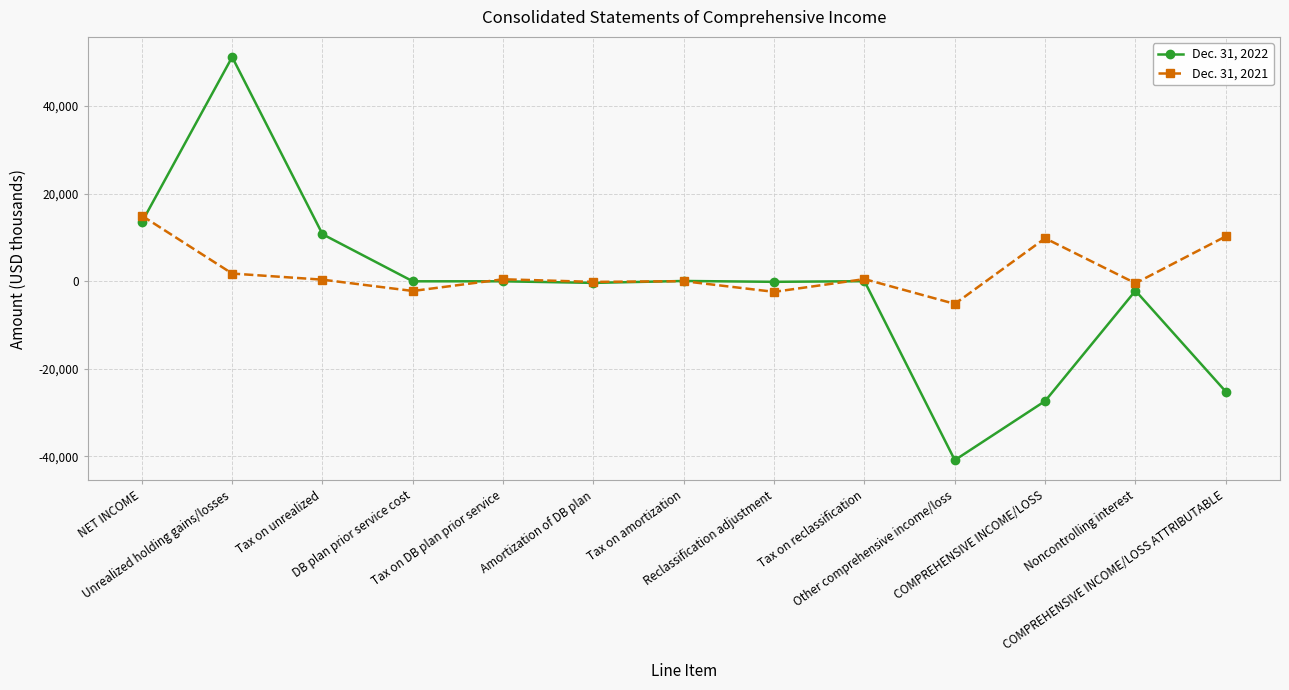

What is the smallest value displayed?

-40831